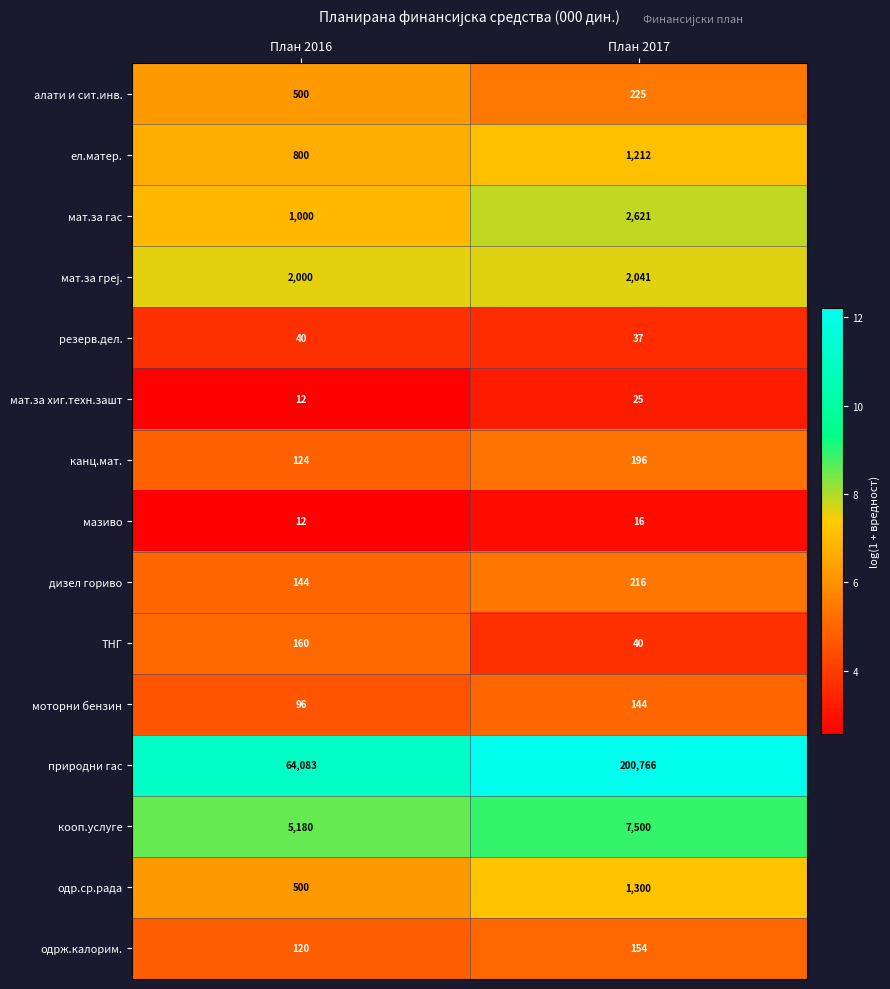

How many categories are shown in the chart?

2